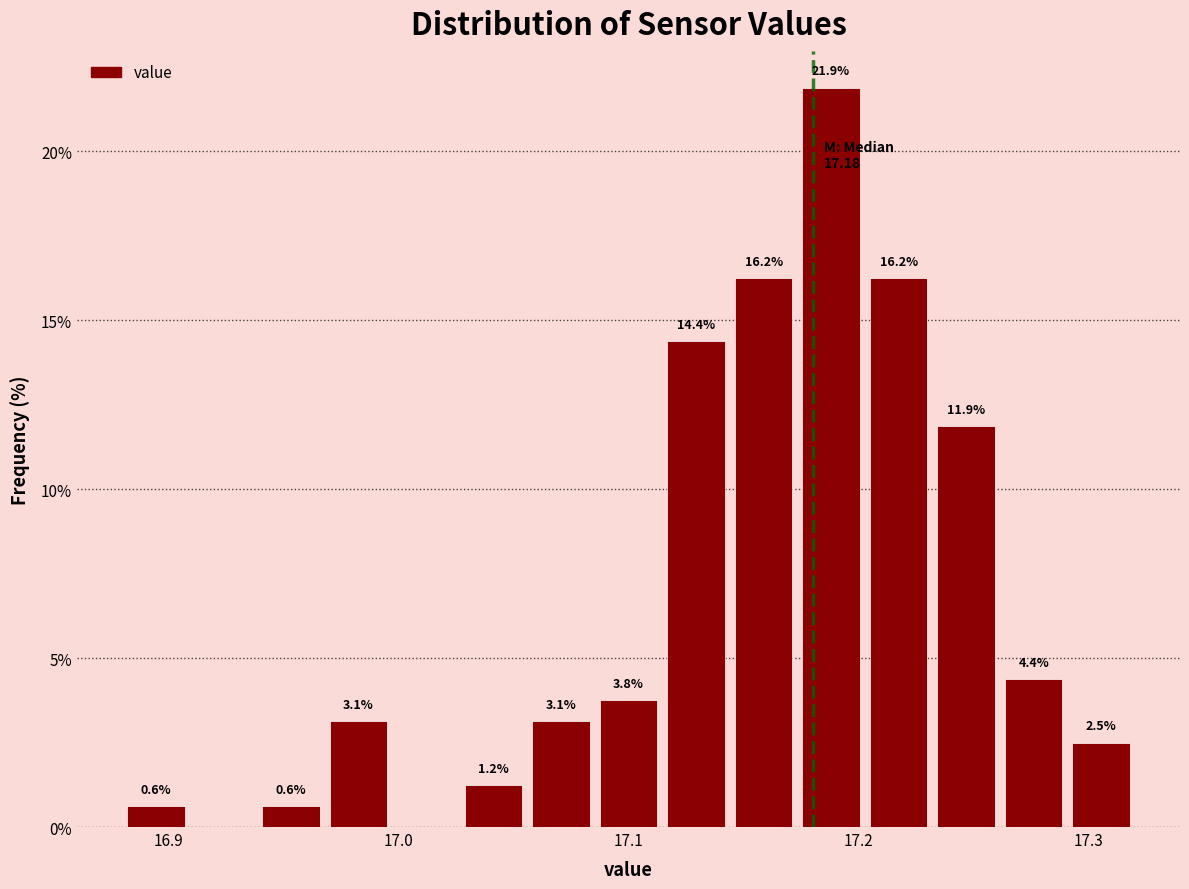

Read against the x-axis, roughly where is the centre of the tallest bar?

17.19